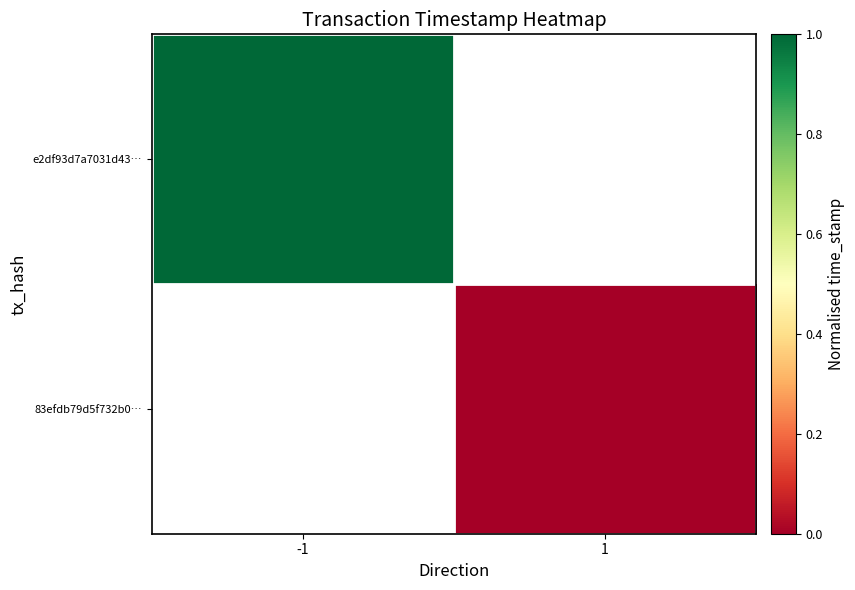

List the series in order of their overall mean, highest first.

e2df93d7a7031d43…, 83efdb79d5f732b0…